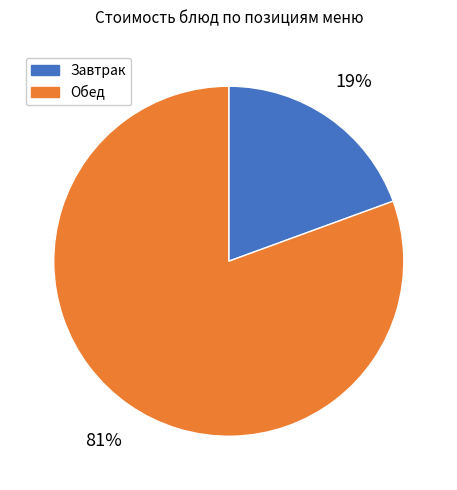

To the nearest percent, what is the average slice percentage?

50%